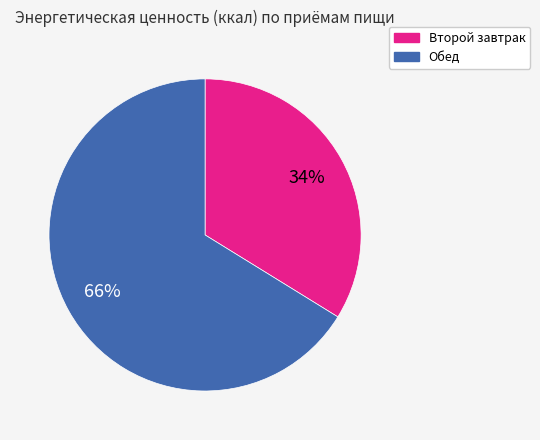

Is the sum of Обед and Второй завтрак greater than half?

Yes